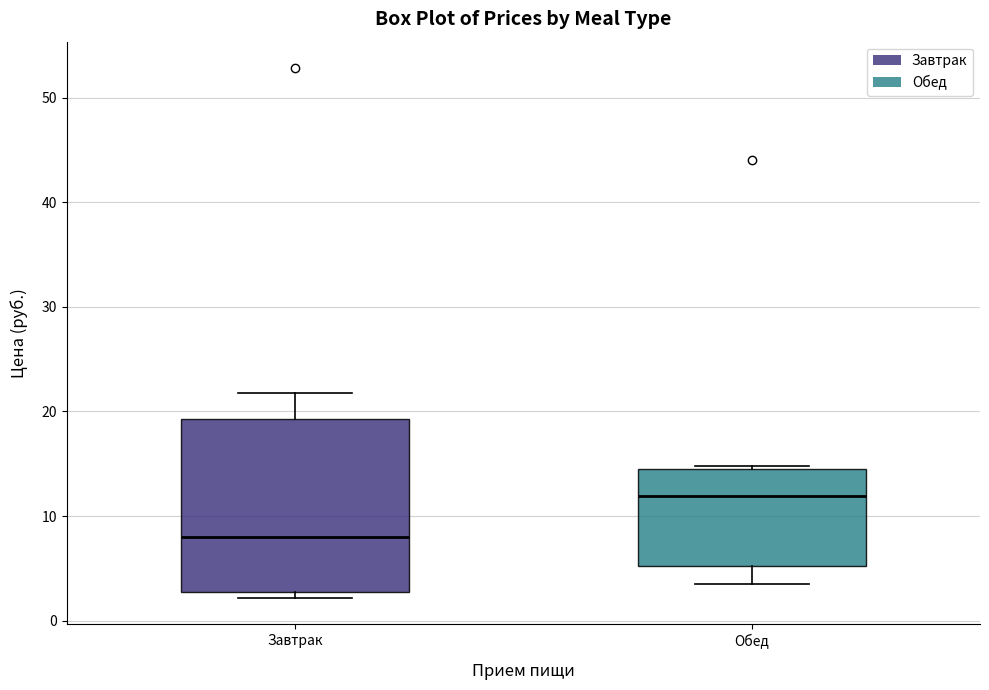

Which box has the highest median line?

Обед